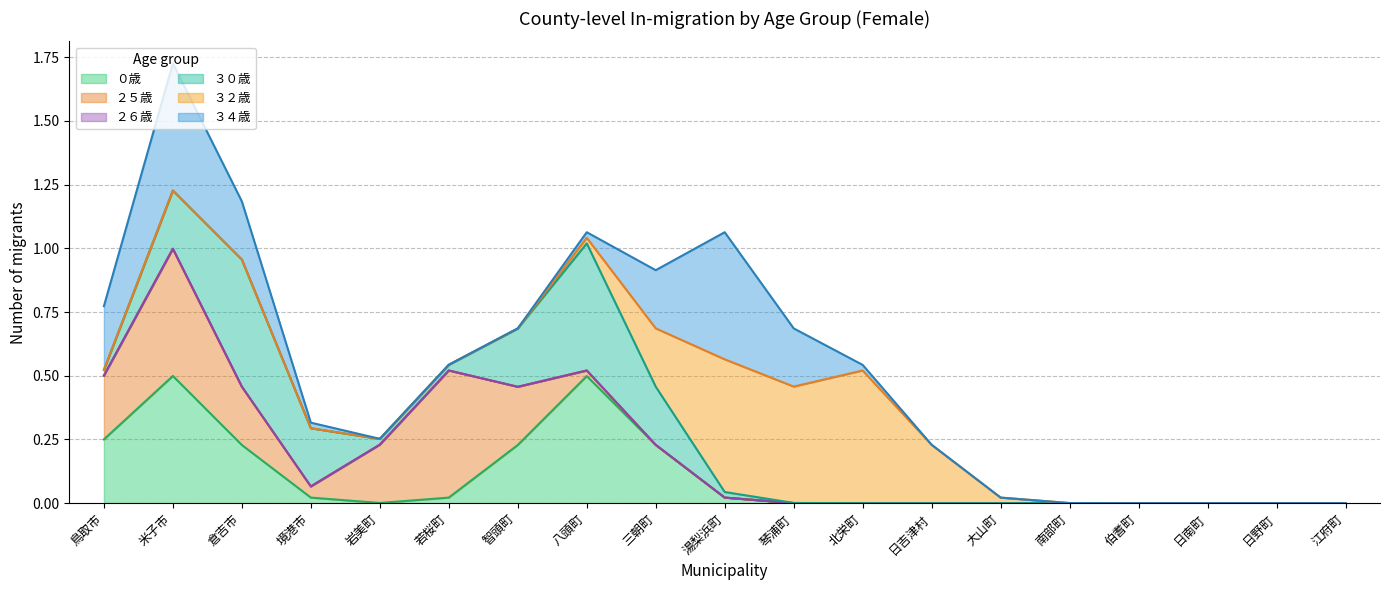

At which category is the sum across all series the highest?

米子市